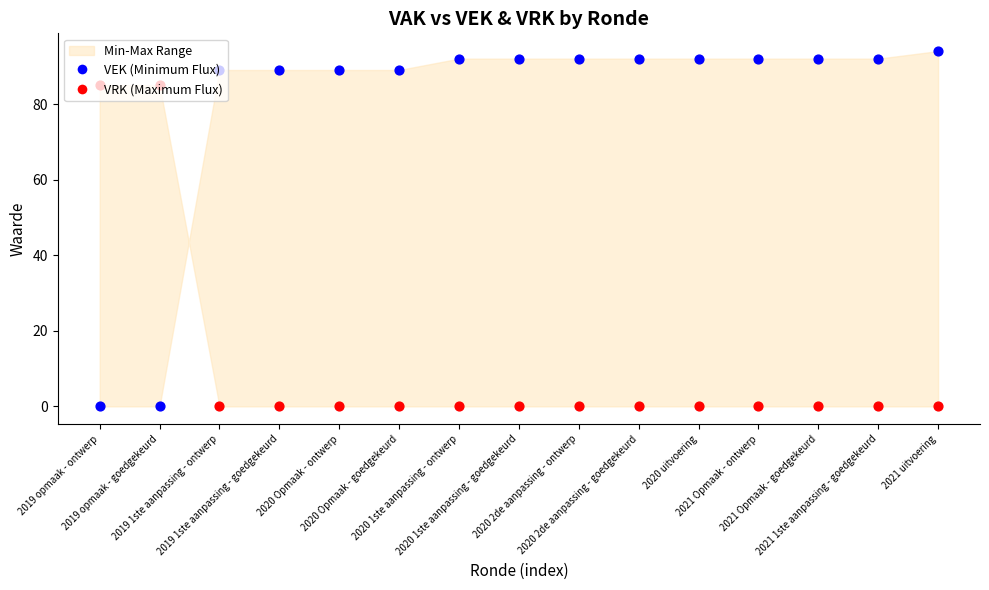

Is the value of VEK (Minimum Flux) at 2020 Opmaak - goedgekeurd greater than the value of VRK (Maximum Flux) at 2021 uitvoering?

Yes